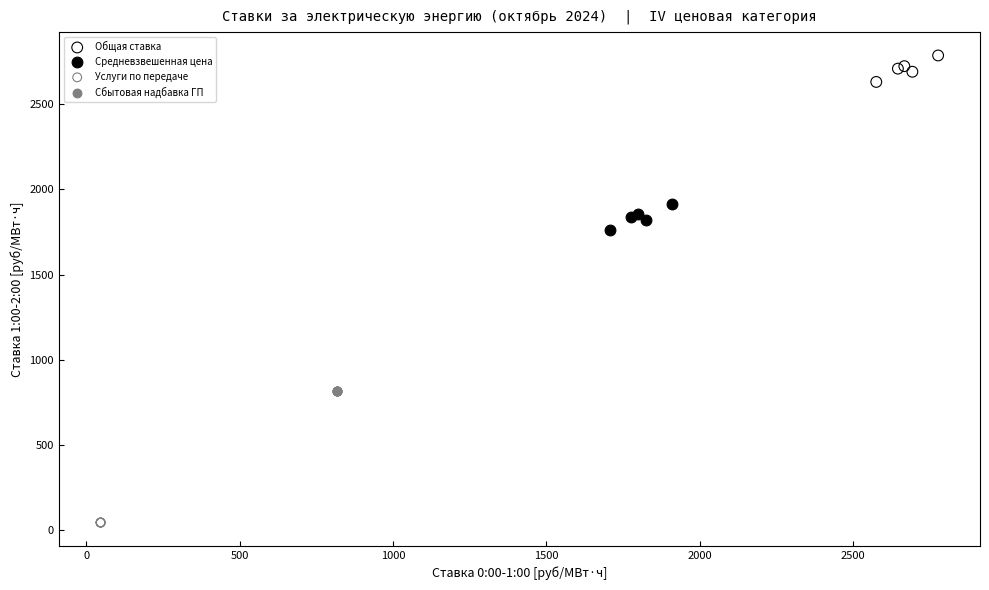

What are all the series names shown in the legend?

Общая ставка, Средневзвешенная цена, Услуги по передаче, Сбытовая надбавка ГП